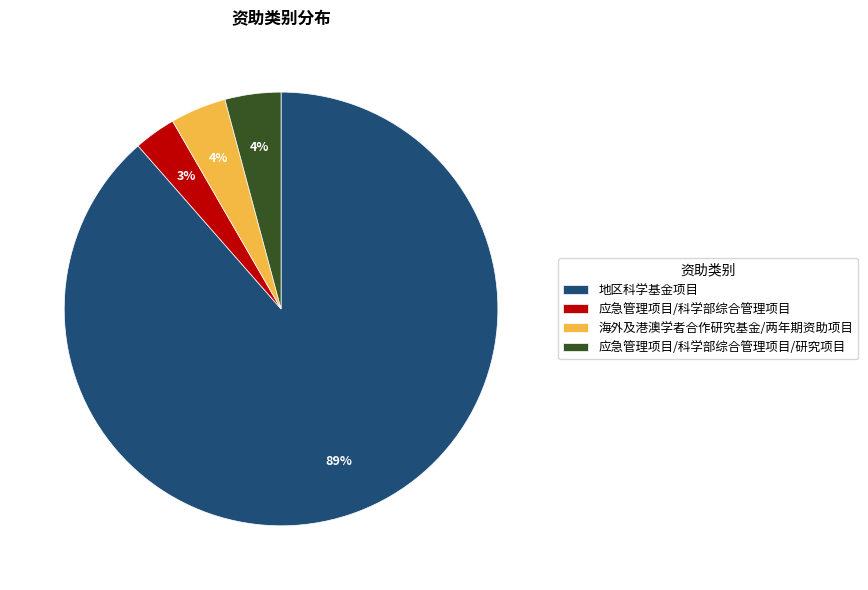

Combined, do 应急管理项目/科学部综合管理项目/研究项目 and 地区科学基金项目 account for over 50%?

Yes